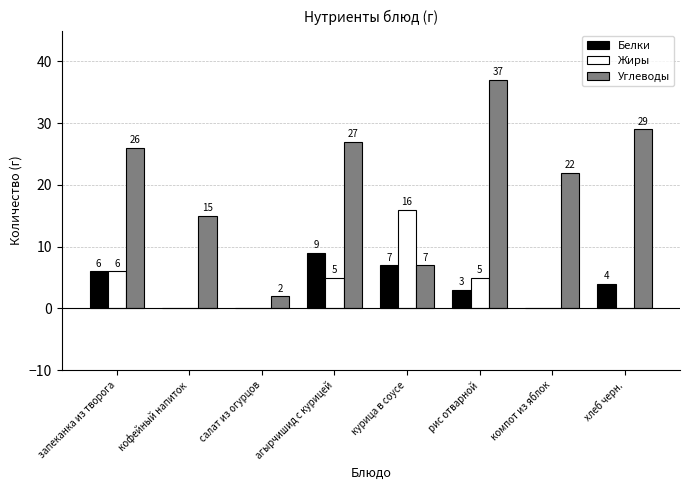

Reading left to right, list all the values displayed in this chart.

Белки: запеканка из творога=6	кофейный напиток=0	салат из огурцов=0	агырчишид с курицей=9	курица в соусе=7	рис отварной=3	компот из яблок=0	хлеб черн.=4
Жиры: запеканка из творога=6	кофейный напиток=0	салат из огурцов=0	агырчишид с курицей=5	курица в соусе=16	рис отварной=5	компот из яблок=0	хлеб черн.=0
Углеводы: запеканка из творога=26	кофейный напиток=15	салат из огурцов=2	агырчишид с курицей=27	курица в соусе=7	рис отварной=37	компот из яблок=22	хлеб черн.=29